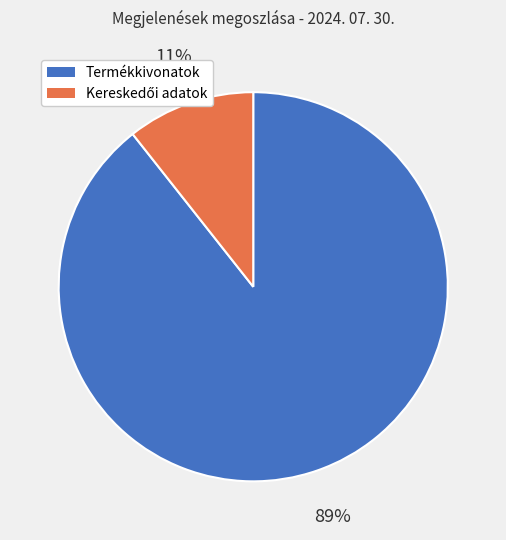

Which slice represents more than half of the pie?

Termékkivonatok